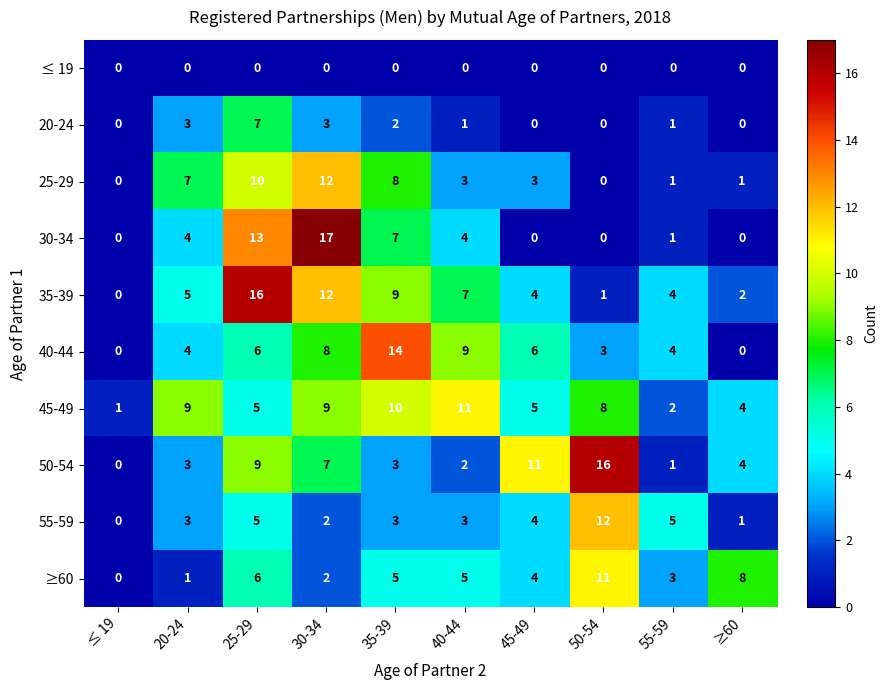

Which series has the largest total across all categories?

45-49